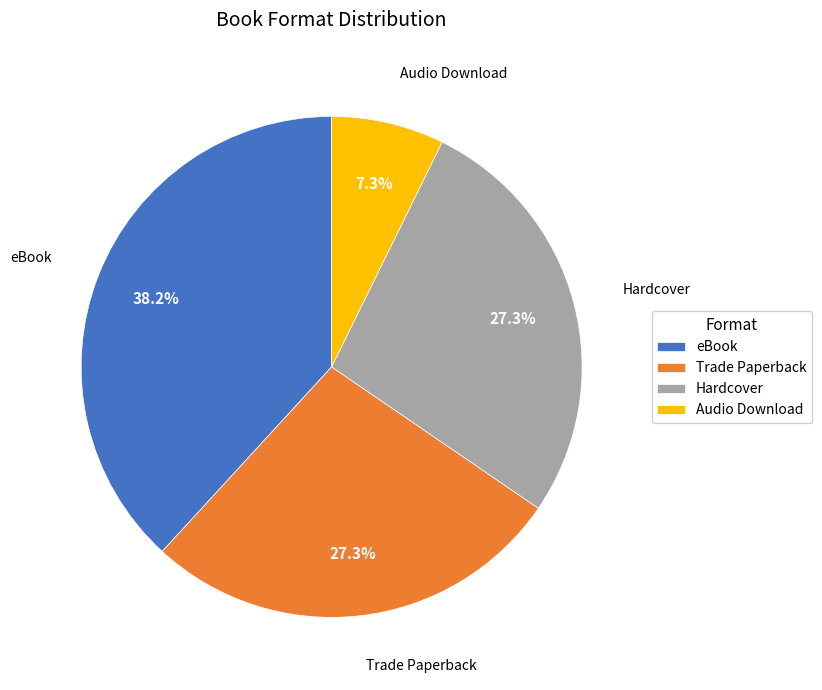

Does Hardcover represent more than half of the total?

No